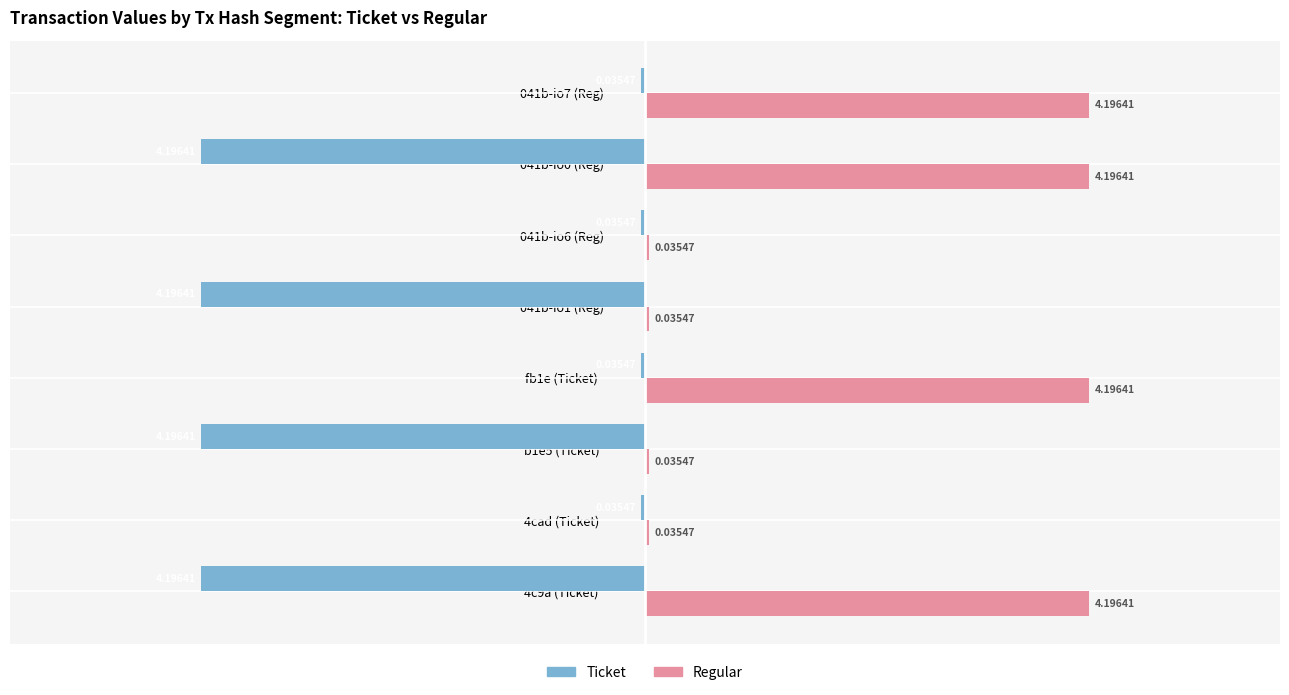

What is the total value across all series at fb1e (Ticket)?

4.2